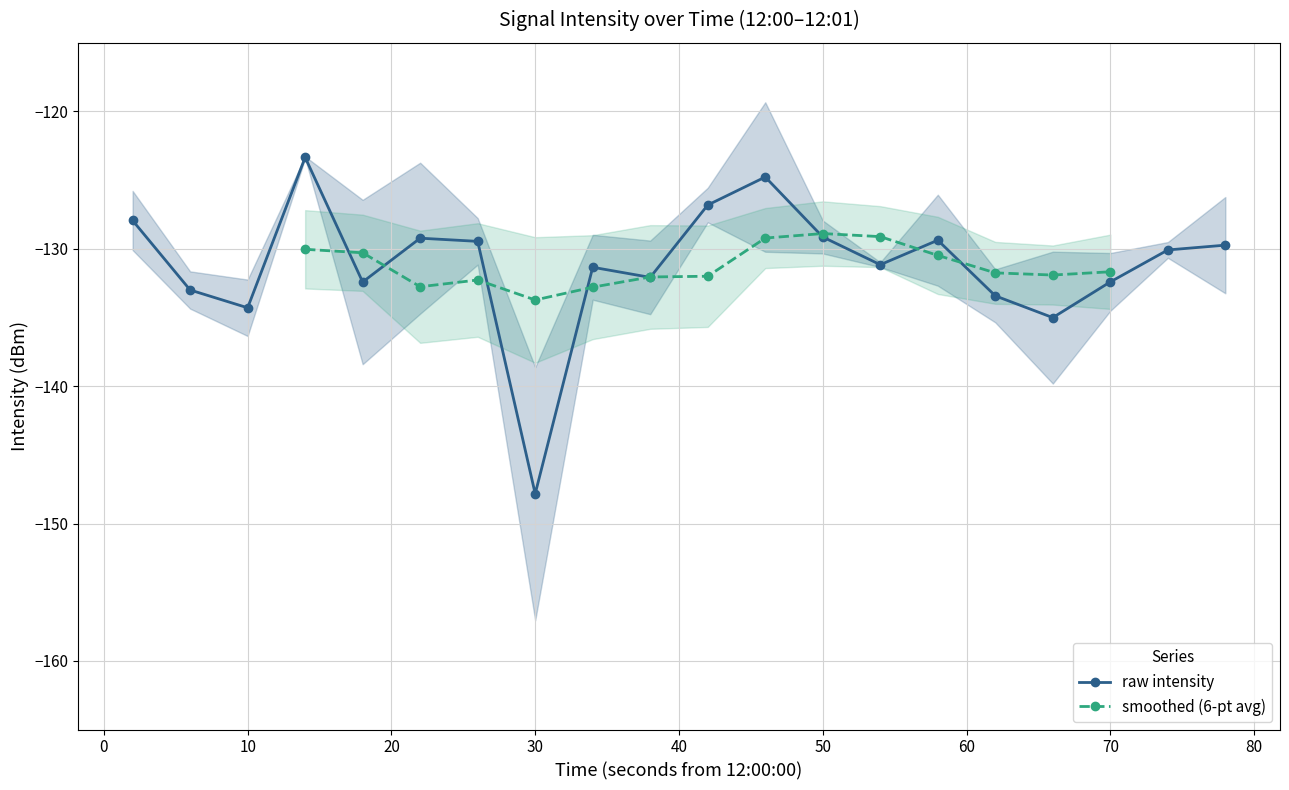

Is this an area chart (filled region under the line)?

No